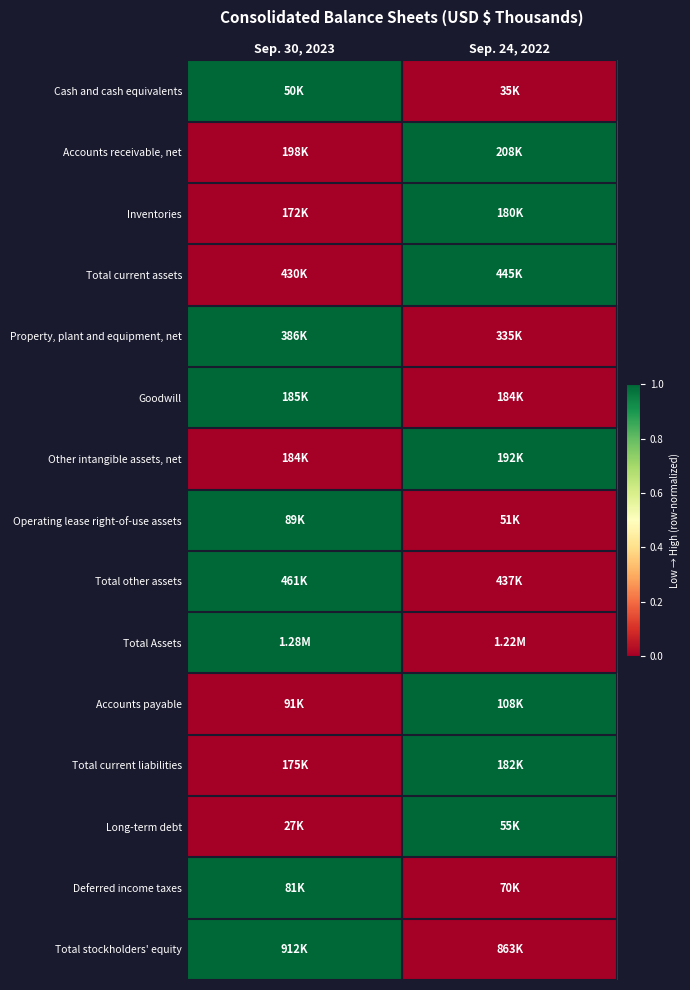

At how many categories does at least one series exceed 0?

2